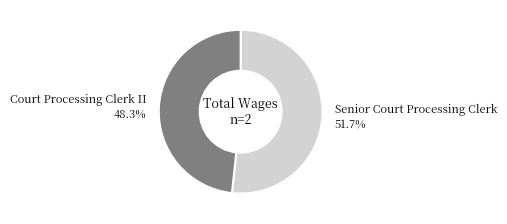

Approximately how many times larger is the value at Court Processing Clerk II compared to Senior Court Processing Clerk?

0.9